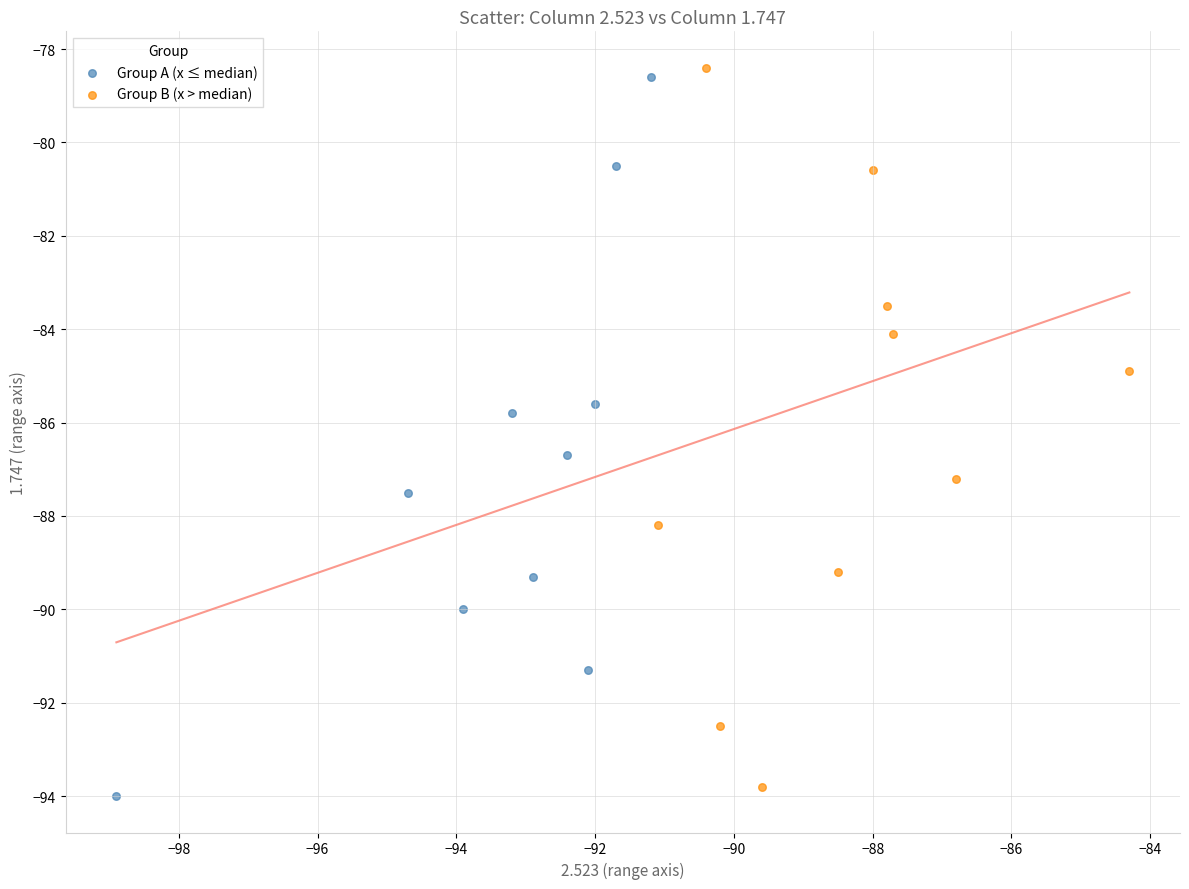

What are all the series names shown in the legend?

Group A (x ≤ median), Group B (x > median)